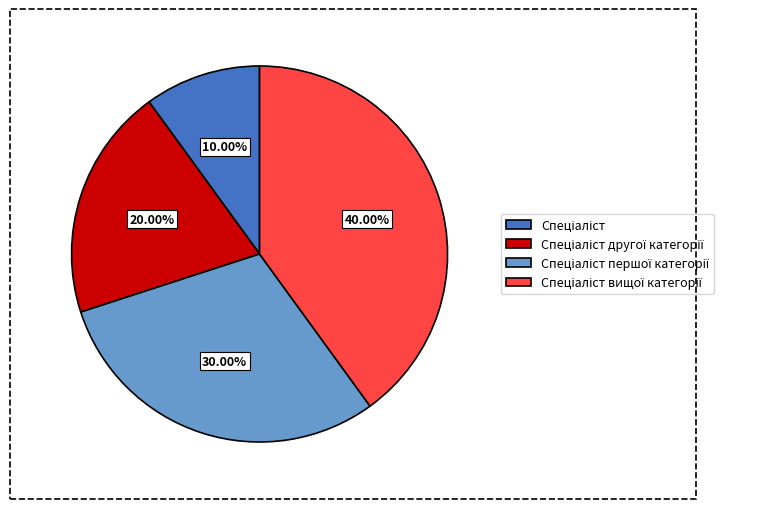

Does any single category account for the majority?

No